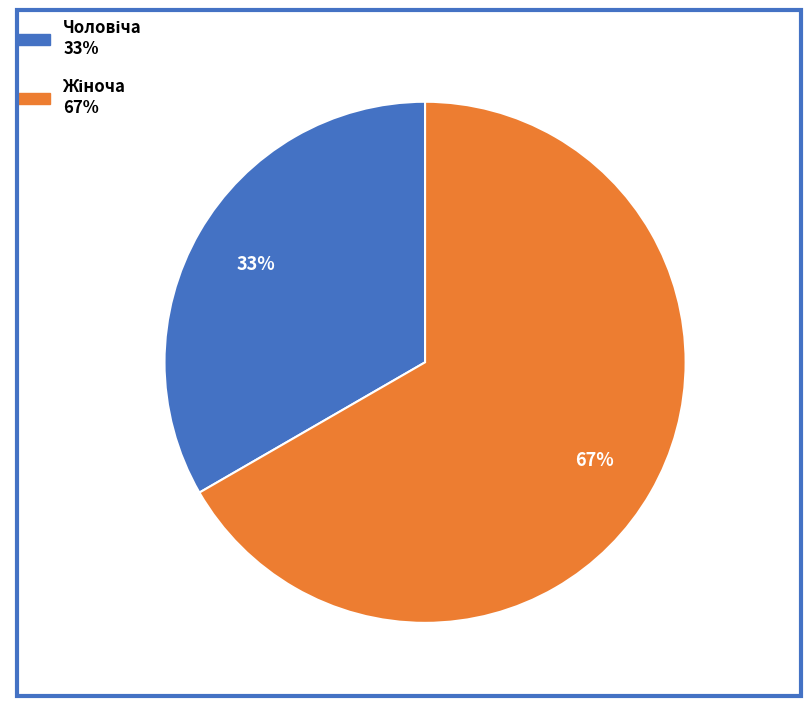

Is there any slice that represents more than half of the pie?

Yes